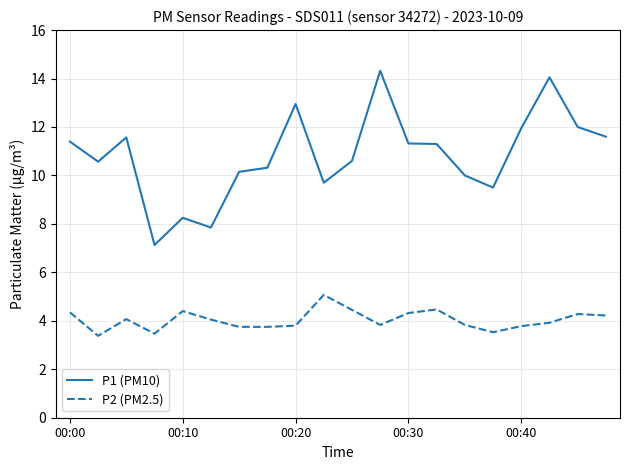

What is the difference between the maximum and minimum values in the P1 (PM10) series?

7.2